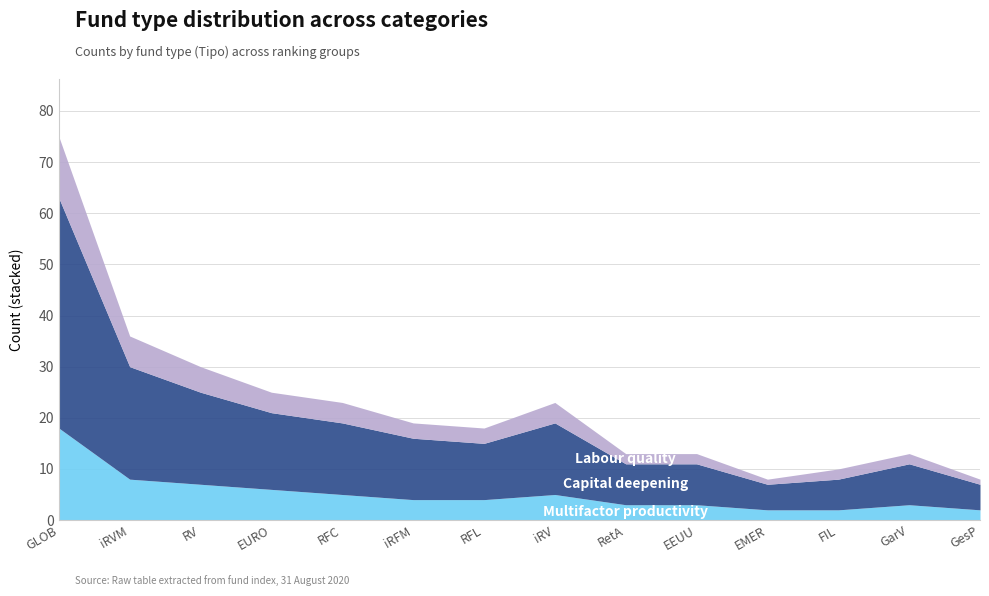

How many lines are shown in the chart?

3